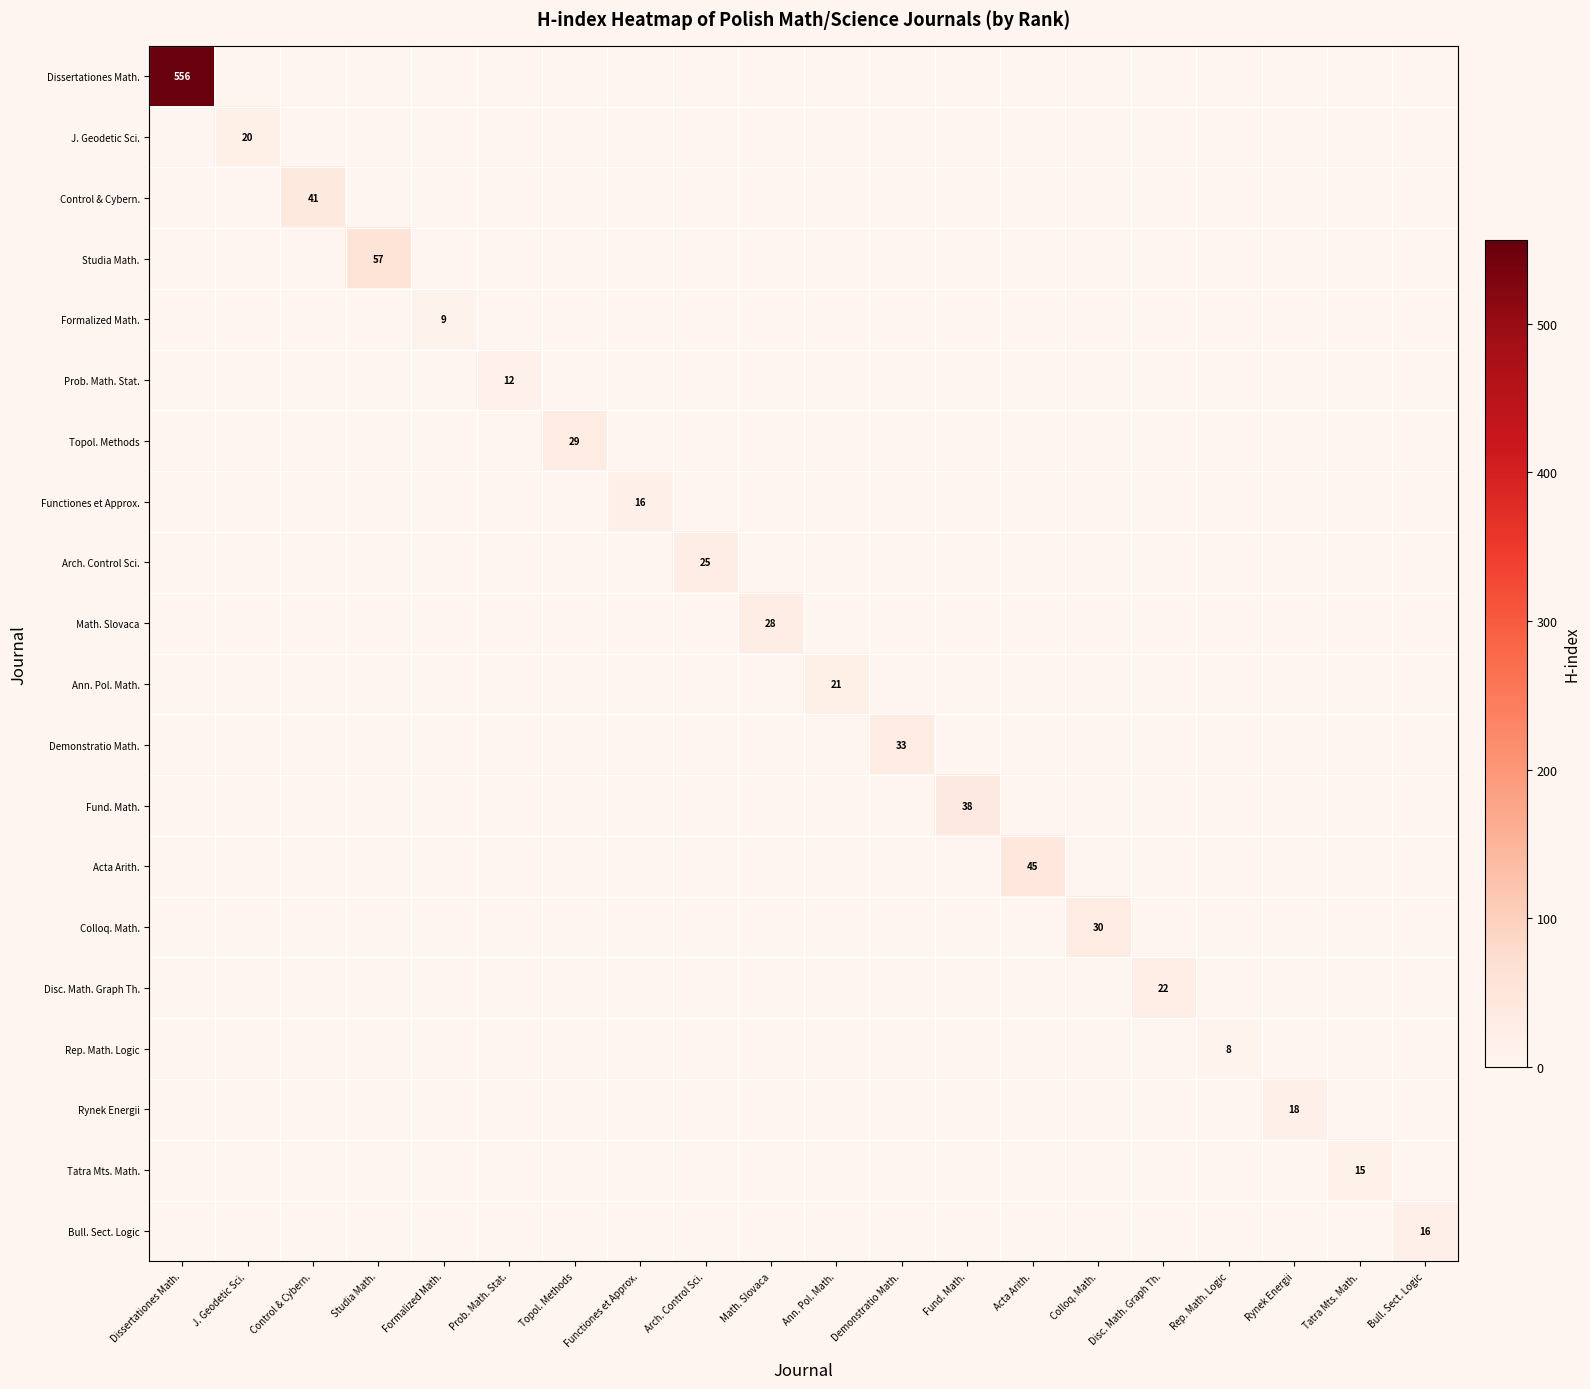

Is it true that Dissertationes Math. equals 0 at Disc. Math. Graph Th.?

True